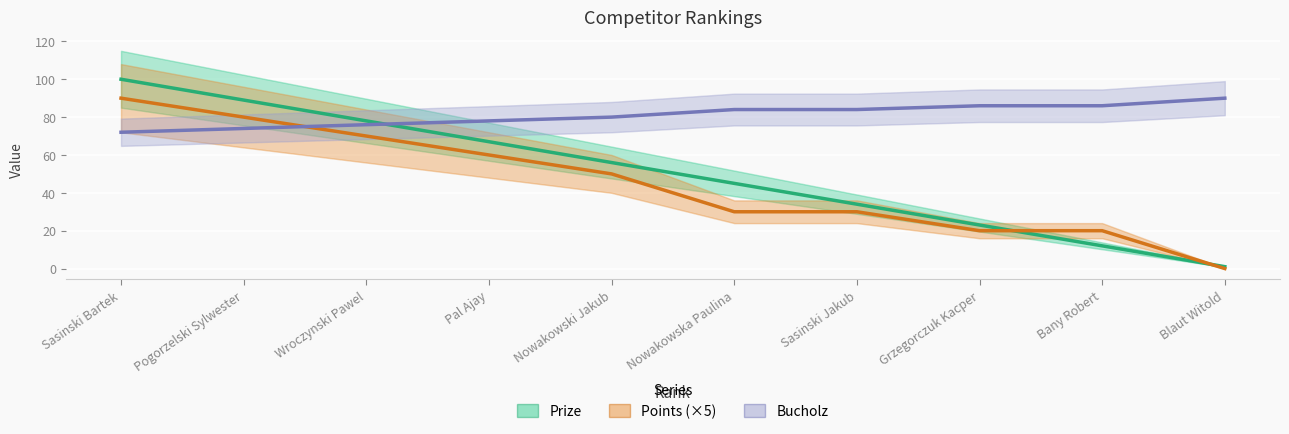

True or false: Points (×5) has a value of 20 at Grzegorczuk Kacper.

True